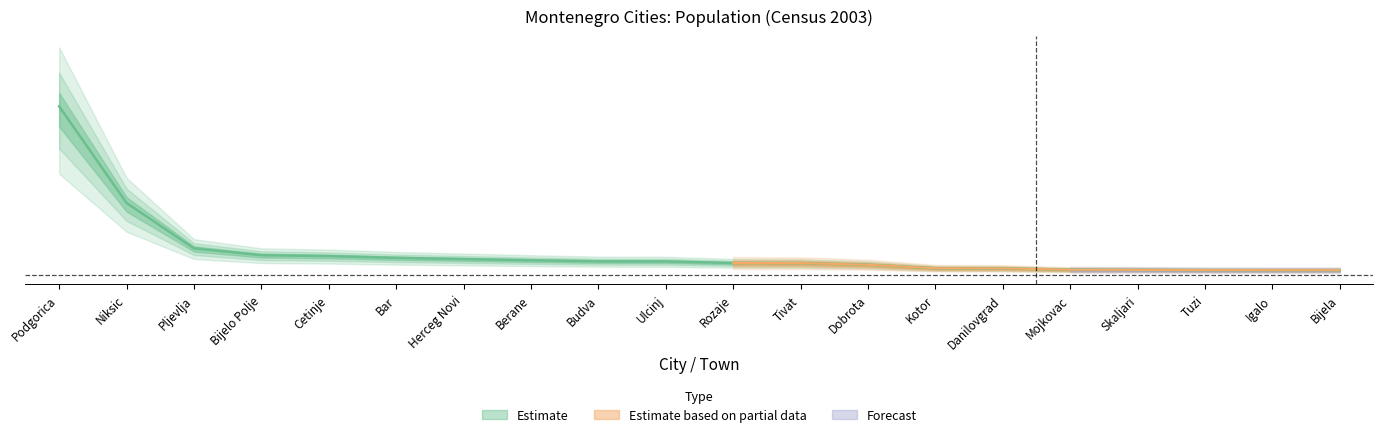

True or false: the data shows 0.1 at Rozaje.

True